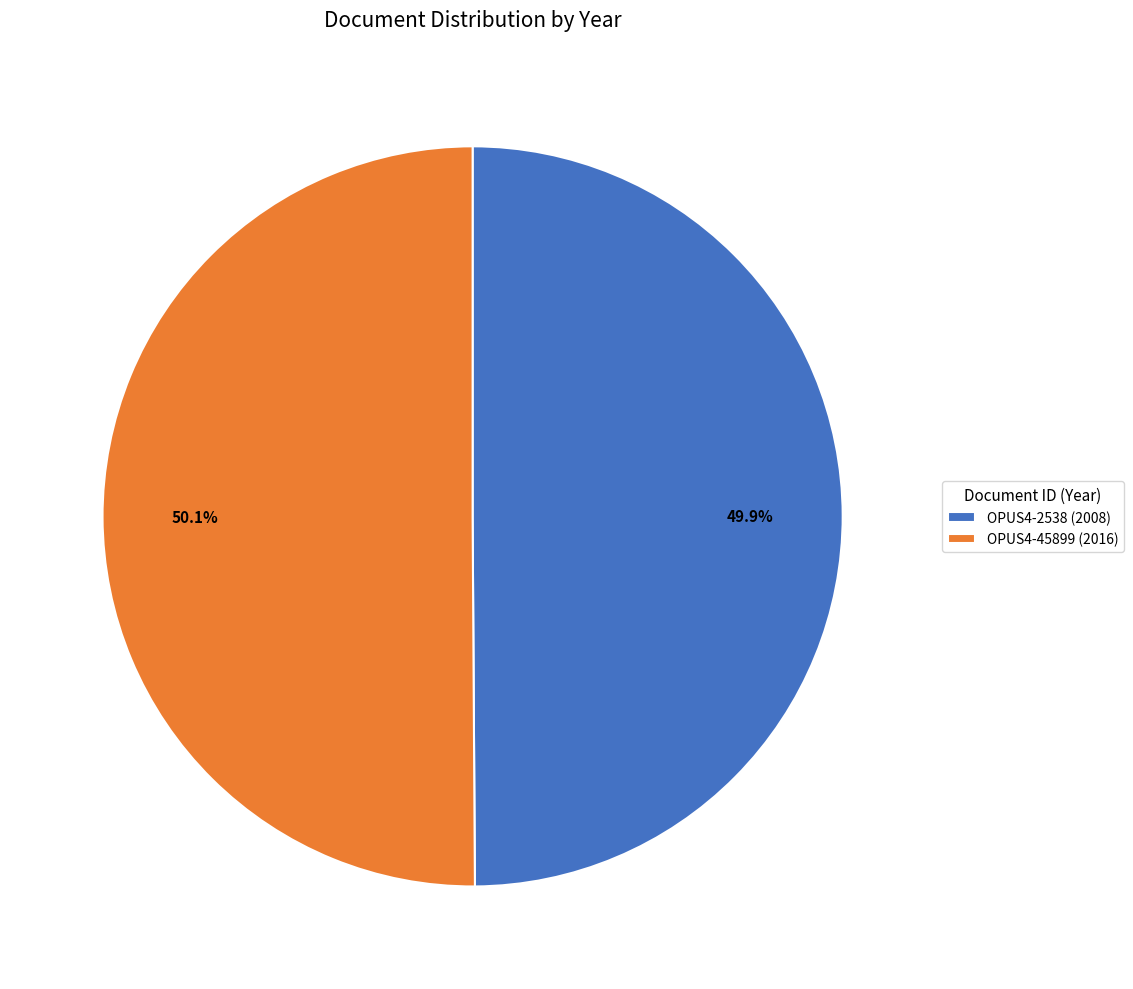

Is it true that OPUS4-2538 is 61% of the pie?

False